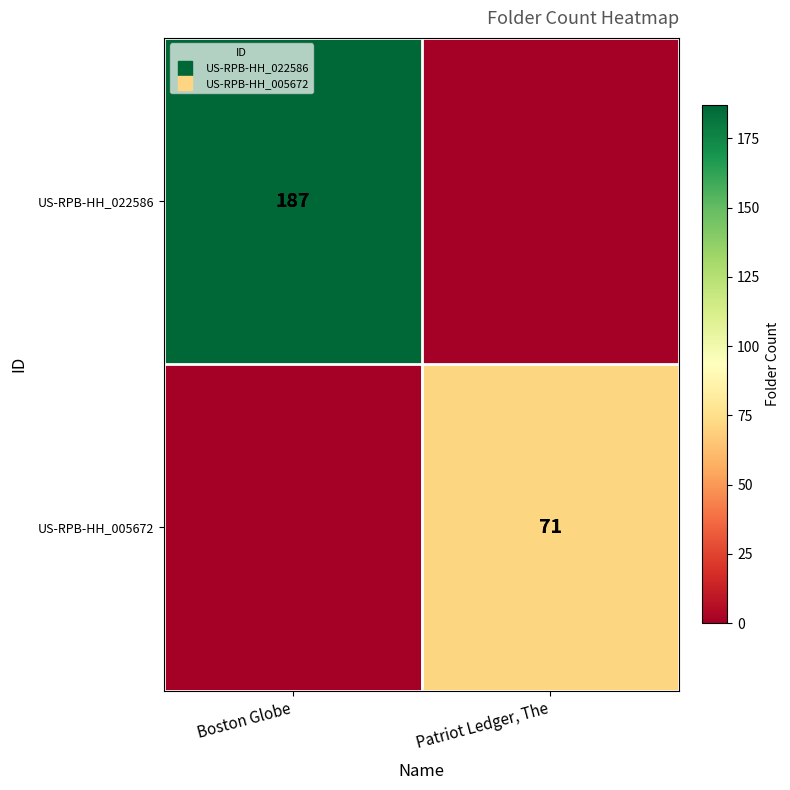

The US-RPB-HH_005672 series shows 71 at Patriot Ledger, The. True or false?

True